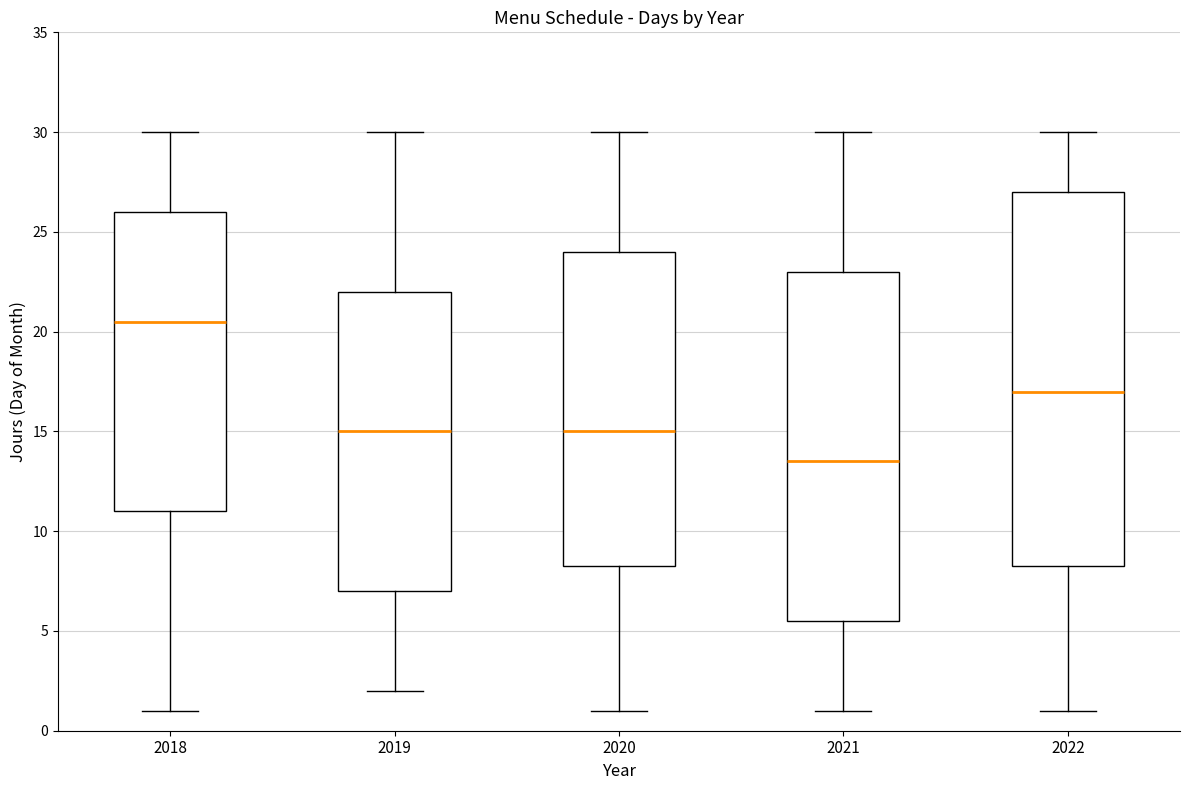

Where does the median line of the box at x = 2018 sit on the y-axis? The values are not printed on the chart, so give them approximately, as read against the axis.

20.5